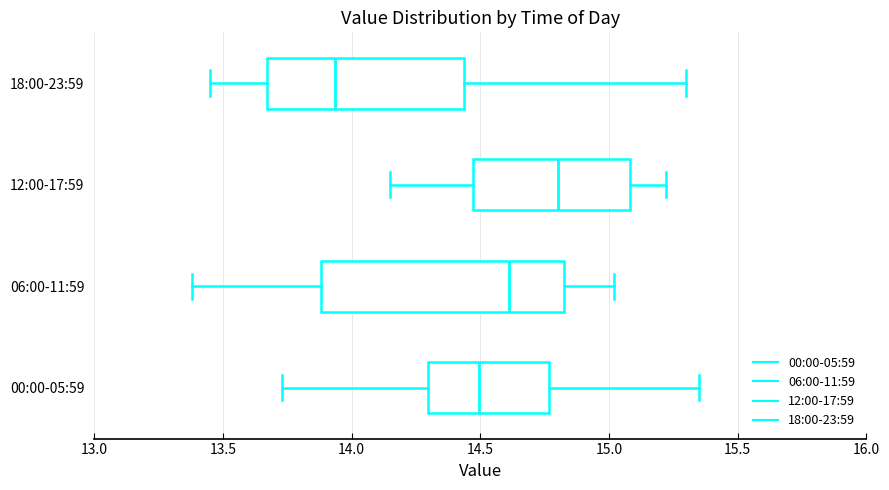

Reading bottom to top, transcribe this box plot: for each box, give where its median line is, the range the box spans, and where its two whiskers end, as read against the x-axis. The values are not printed on the chart, so give them approximately, as read against the axis.

00:00-05:59: median 14.50, box 14.30 to 14.75, whiskers 13.75 to 15.35
06:00-11:59: median 14.60, box 13.90 to 14.85, whiskers 13.40 to 15.00
12:00-17:59: median 14.80, box 14.45 to 15.10, whiskers 14.15 to 15.20
18:00-23:59: median 13.95, box 13.65 to 14.45, whiskers 13.45 to 15.30